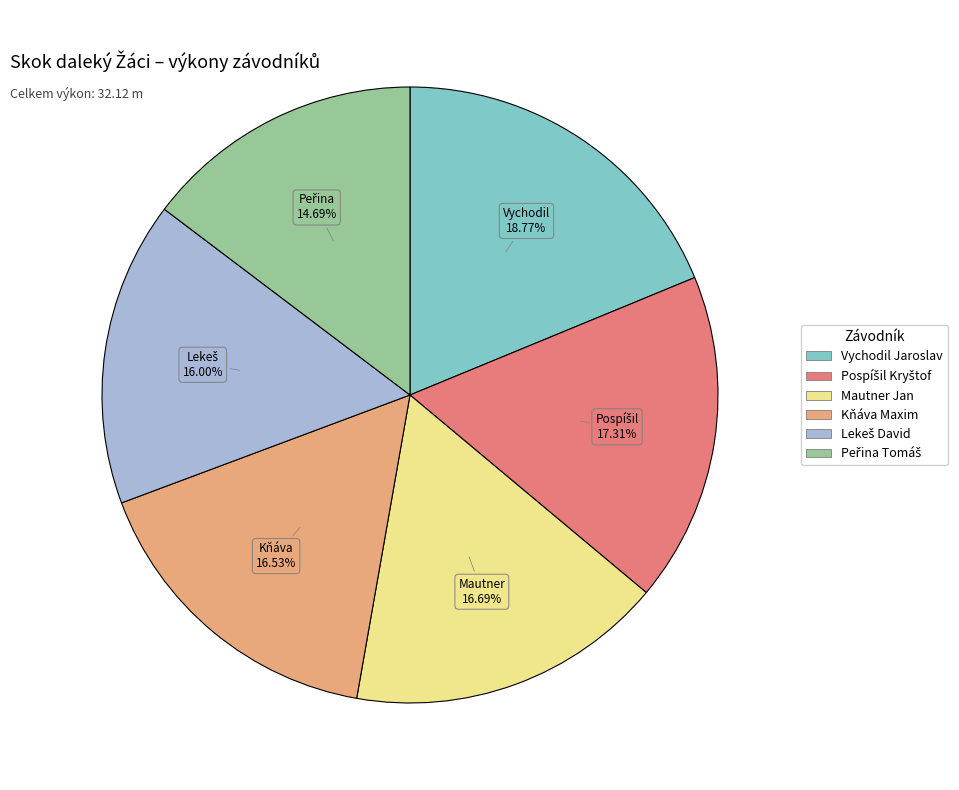

What is the largest slice in the pie chart?

Vychodil Jaroslav